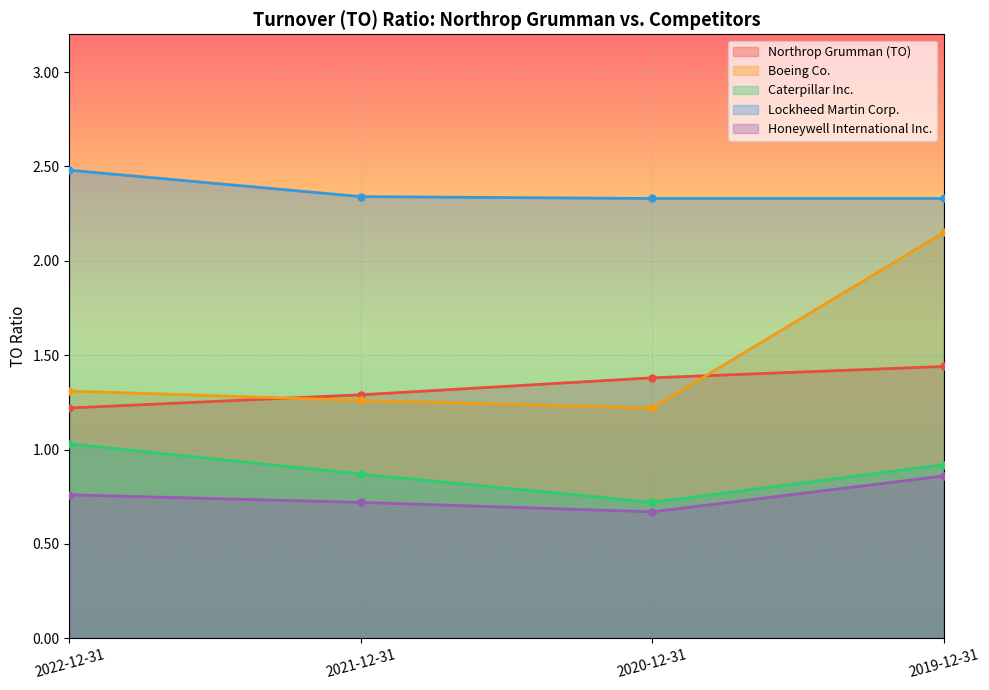

Reading left to right, list all the values displayed in this chart.

Northrop Grumman (TO): 1.2	1.3	1.4	1.4
Boeing Co.: 1.3	1.3	1.2	2.1
Caterpillar Inc.: 1.0	0.9	0.7	0.9
Lockheed Martin Corp.: 2.5	2.3	2.3	2.3
Honeywell International Inc.: 0.8	0.7	0.7	0.9